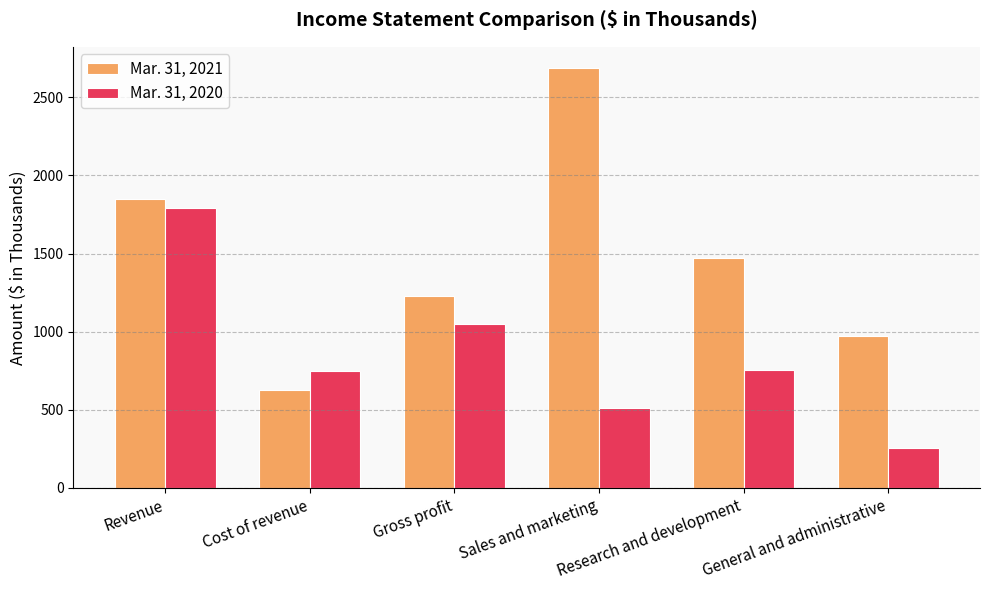

The value of Mar. 31, 2020 at General and administrative is 256. True or false?

True